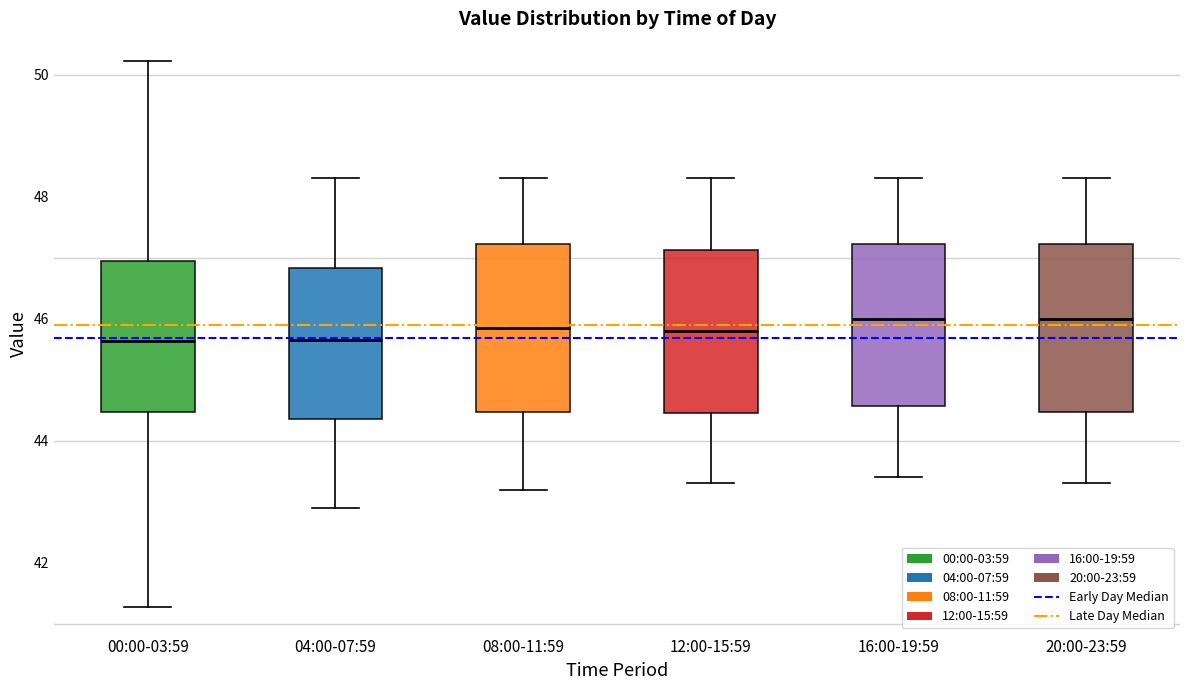

Reading left to right, read every box against the y-axis: the position of its median line, the range the box covers, and the ends of its whiskers. The values are not printed on the chart, so give them approximately, as read against the axis.

00:00-03:59: median 45.6, box 44.4 to 47.0, whiskers 41.2 to 50.2
04:00-07:59: median 45.6, box 44.4 to 46.8, whiskers 43.0 to 48.4
08:00-11:59: median 45.8, box 44.4 to 47.2, whiskers 43.2 to 48.4
12:00-15:59: median 45.8, box 44.4 to 47.2, whiskers 43.4 to 48.4
16:00-19:59: median 46.0, box 44.6 to 47.2, whiskers 43.4 to 48.4
20:00-23:59: median 46.0, box 44.4 to 47.2, whiskers 43.4 to 48.4